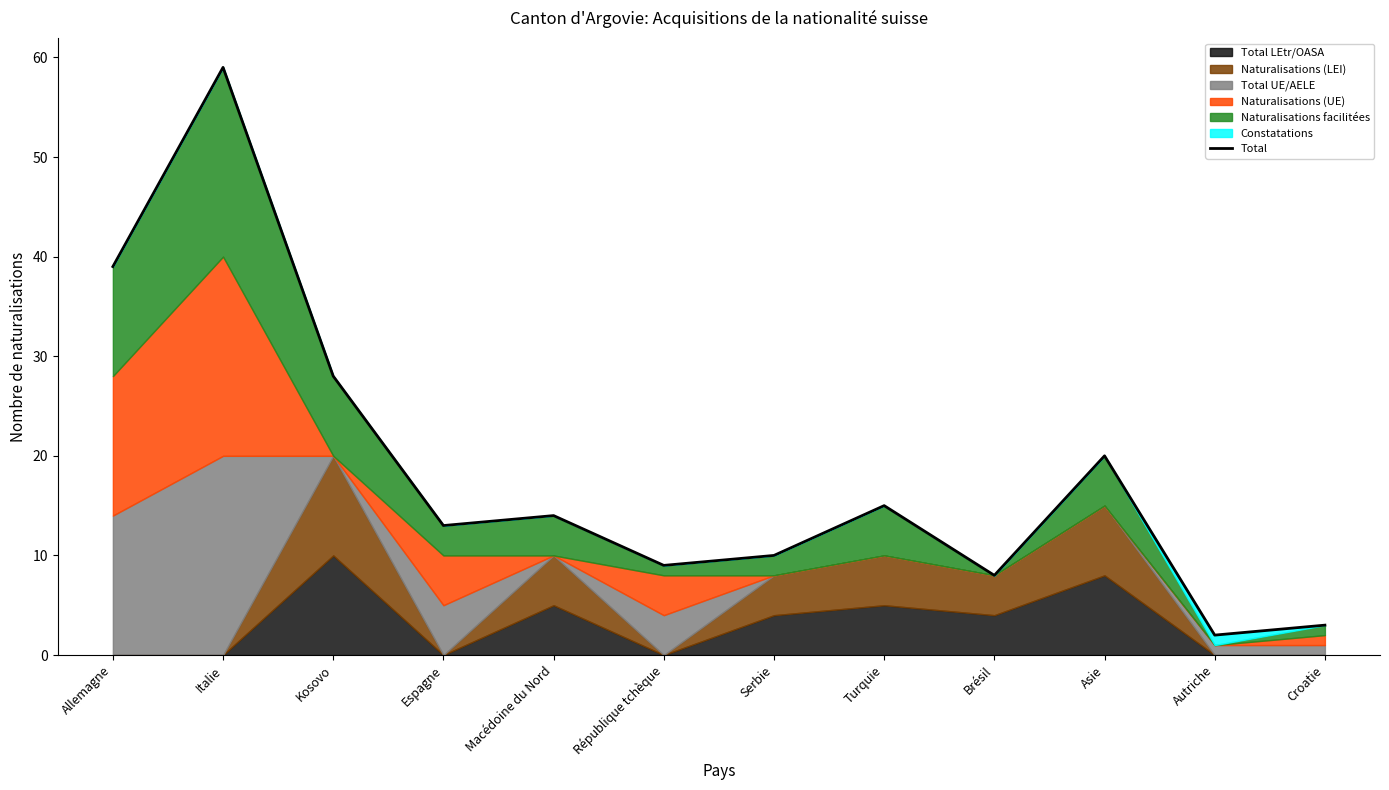

How many points are higher than both their immediate neighbors (excluding endpoints)?

4